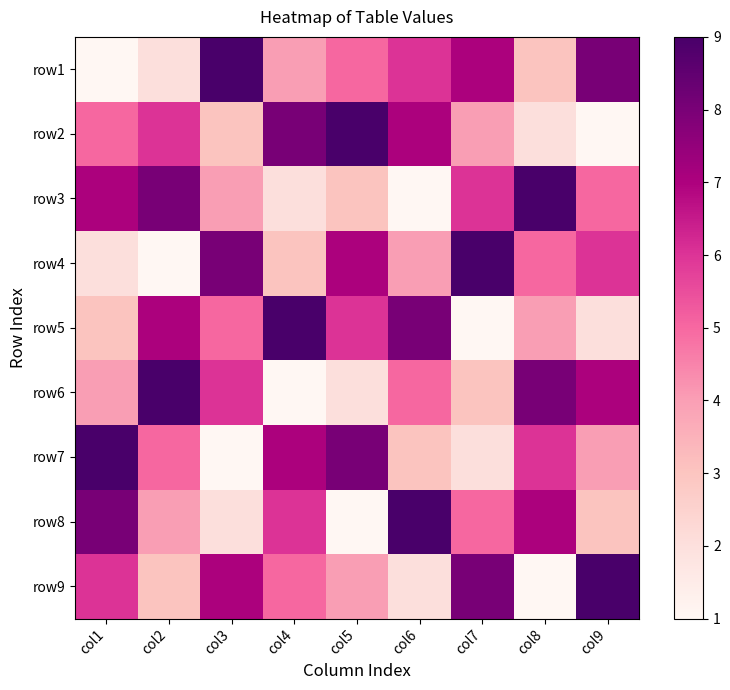

Reading left to right, transcribe all the data shown in this chart.

row1: col1=1	col2=2	col3=9	col4=4	col5=5	col6=6	col7=7	col8=3	col9=8
row2: col1=5	col2=6	col3=3	col4=8	col5=9	col6=7	col7=4	col8=2	col9=1
row3: col1=7	col2=8	col3=4	col4=2	col5=3	col6=1	col7=6	col8=9	col9=5
row4: col1=2	col2=1	col3=8	col4=3	col5=7	col6=4	col7=9	col8=5	col9=6
row5: col1=3	col2=7	col3=5	col4=9	col5=6	col6=8	col7=1	col8=4	col9=2
row6: col1=4	col2=9	col3=6	col4=1	col5=2	col6=5	col7=3	col8=8	col9=7
row7: col1=9	col2=5	col3=1	col4=7	col5=8	col6=3	col7=2	col8=6	col9=4
row8: col1=8	col2=4	col3=2	col4=6	col5=1	col6=9	col7=5	col8=7	col9=3
row9: col1=6	col2=3	col3=7	col4=5	col5=4	col6=2	col7=8	col8=1	col9=9